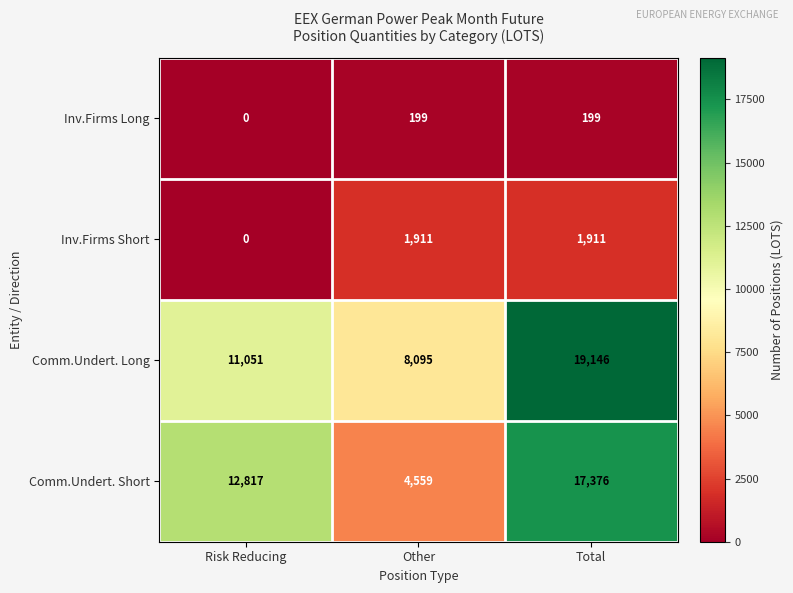

Rank the series by their maximum value, from highest to lowest.

Comm.Undert. Long, Comm.Undert. Short, Inv.Firms Short, Inv.Firms Long